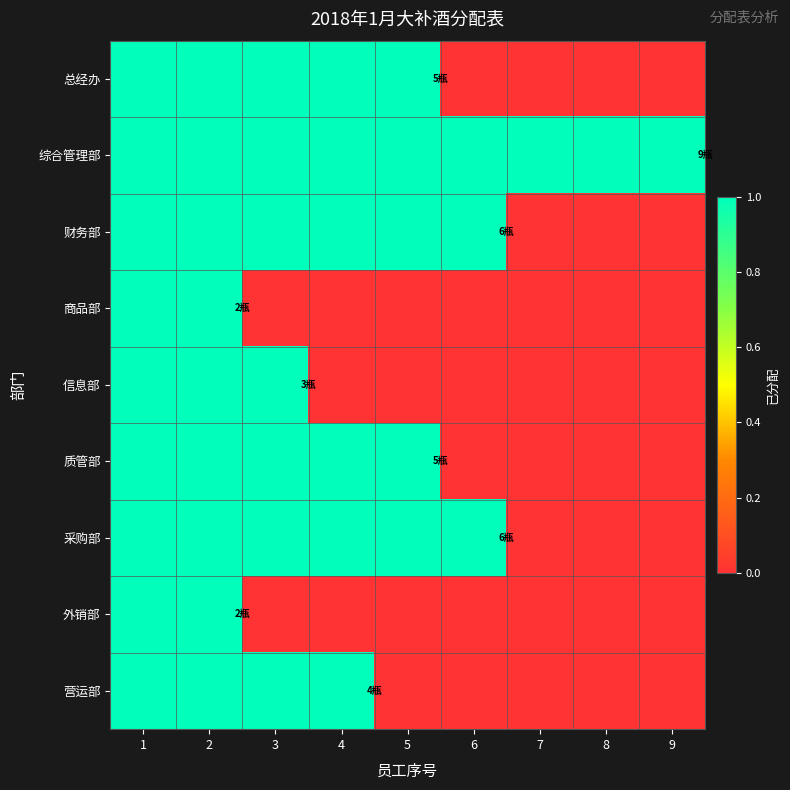

Rank the series at 6 from lowest to highest value.

总经办, 商品部, 信息部, 质管部, 外销部, 营运部, 综合管理部, 财务部, 采购部